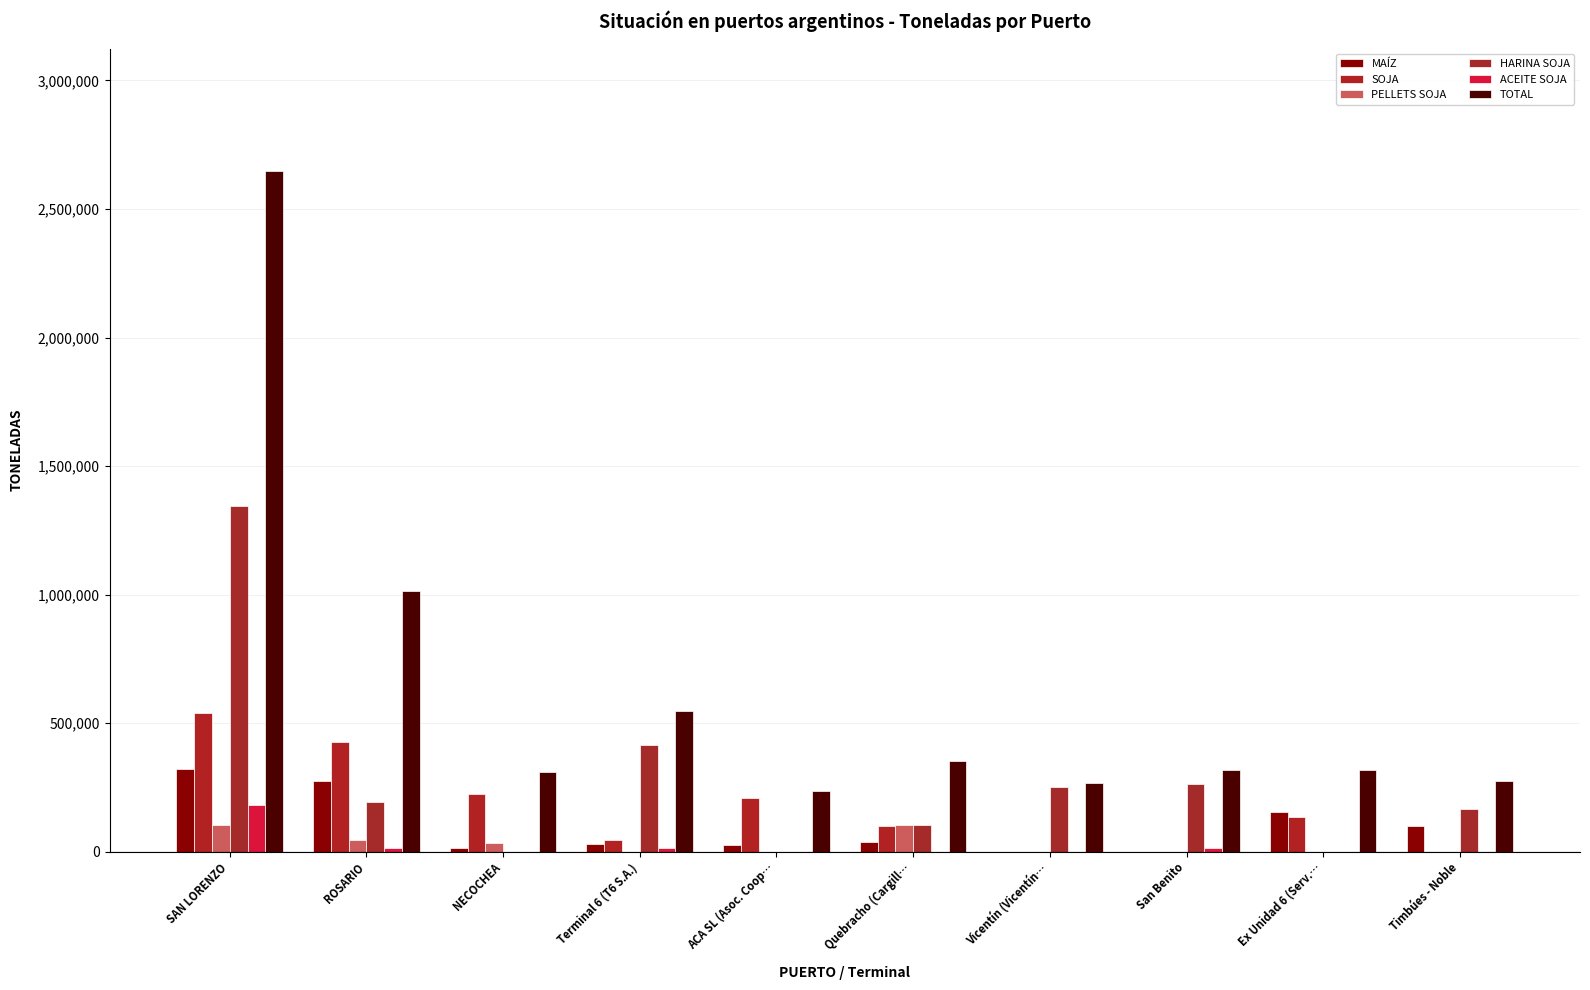

What is the sum of all TOTAL values?

6291612